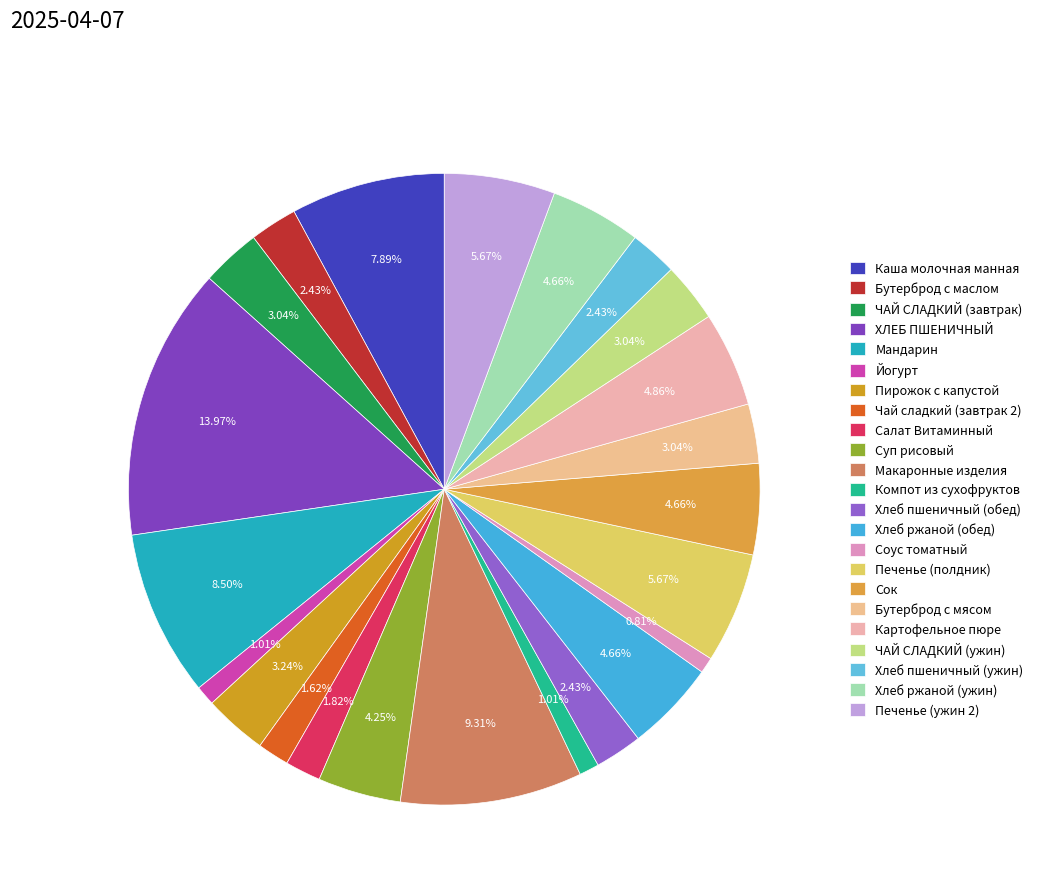

How many segments does this pie chart have?

23